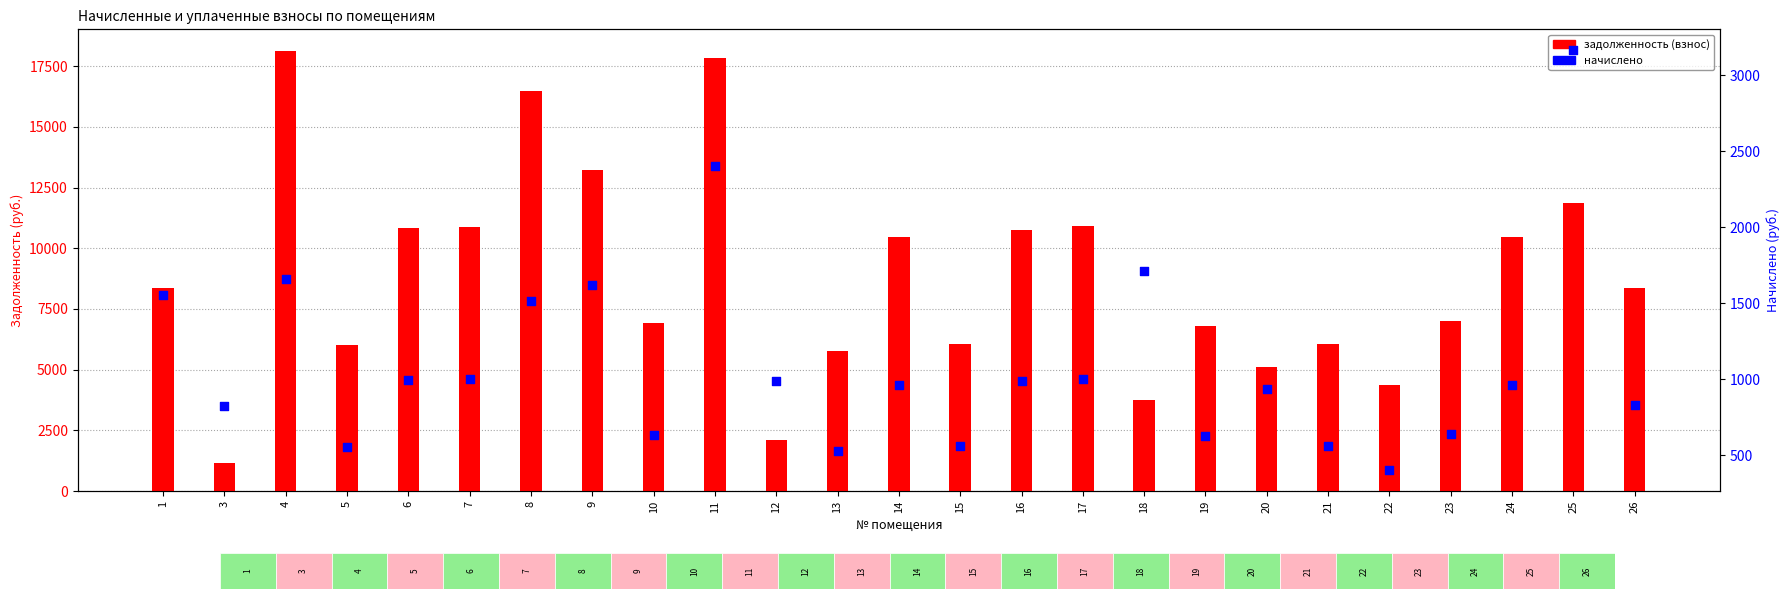

Which series reaches the maximum Y coordinate?

задолженность (взнос)